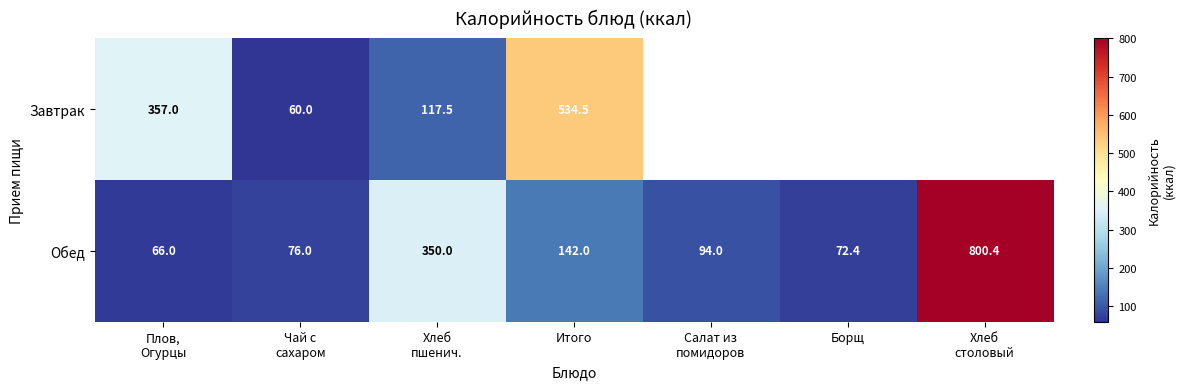

Which label corresponds to the largest value in the chart?

Хлеб
столовый